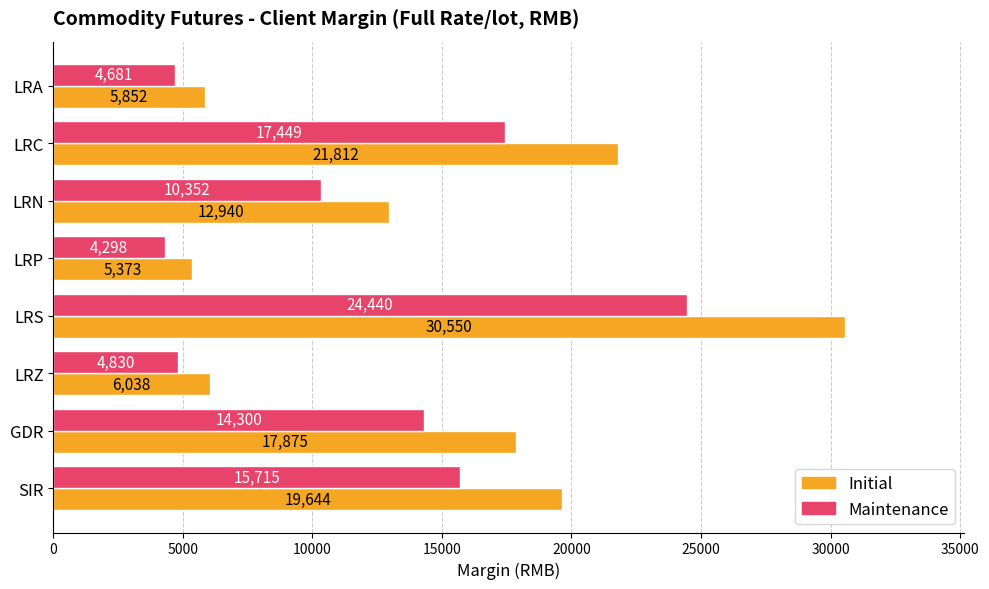

Where is Initial nearest to the value 17961?

GDR